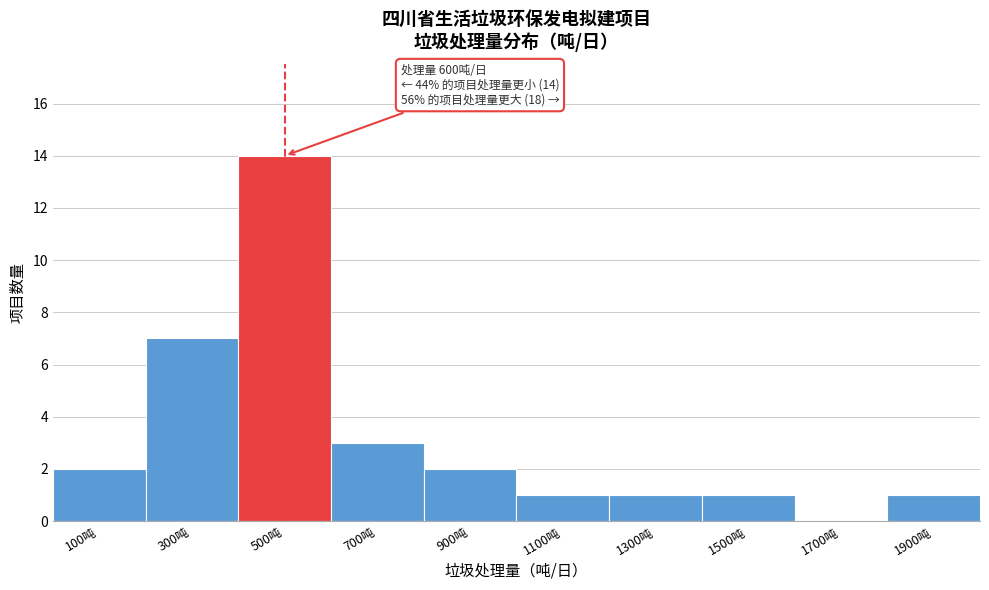

Reading right to left, transcribe all the data shown in this chart.

1900吨=1	1700吨=0	1500吨=1	1300吨=1	1100吨=1	900吨=2	700吨=3	500吨=14	300吨=7	100吨=2